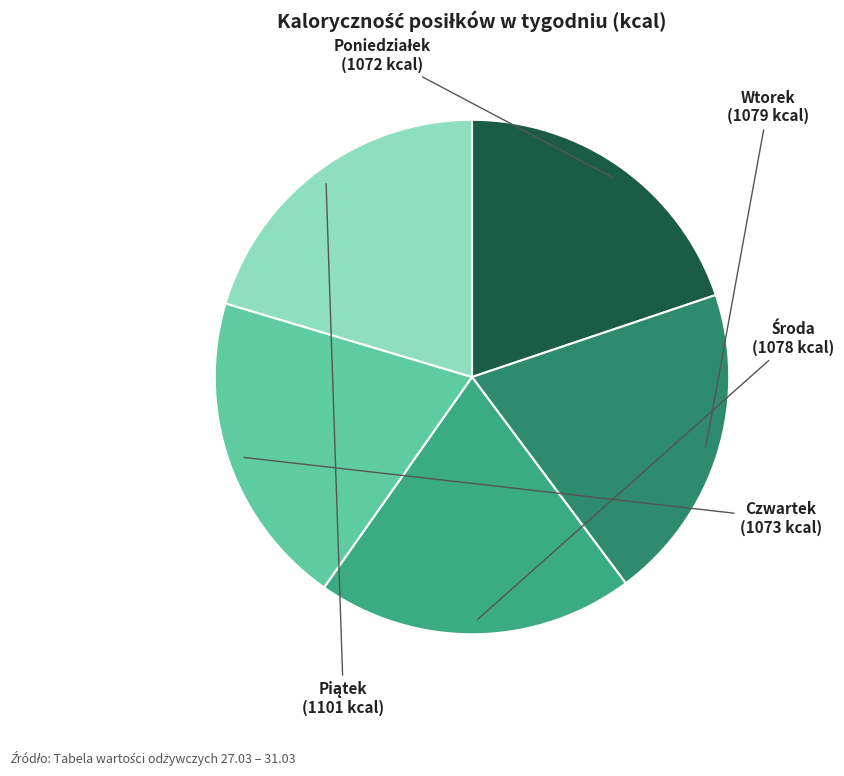

Which slice is the largest?

Piątek